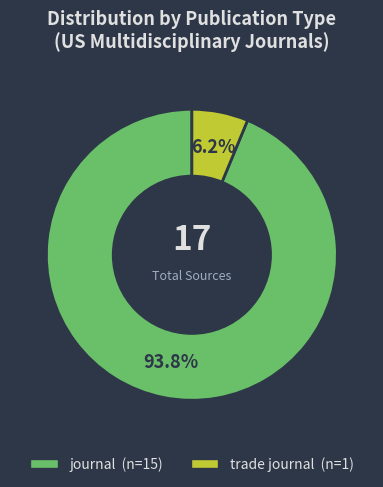

Is there any slice that represents more than half of the pie?

Yes